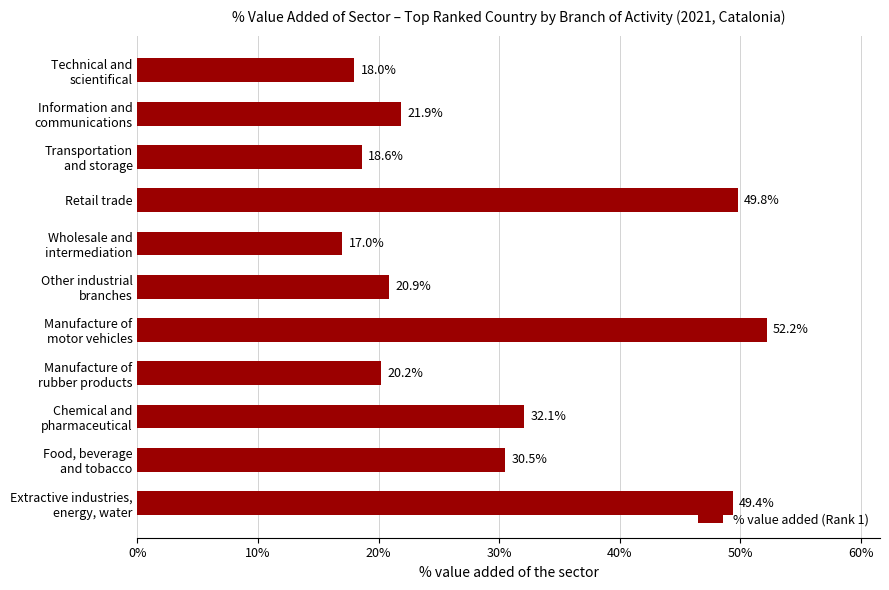

At which label is the value closest to 34?

Chemical and
pharmaceutical